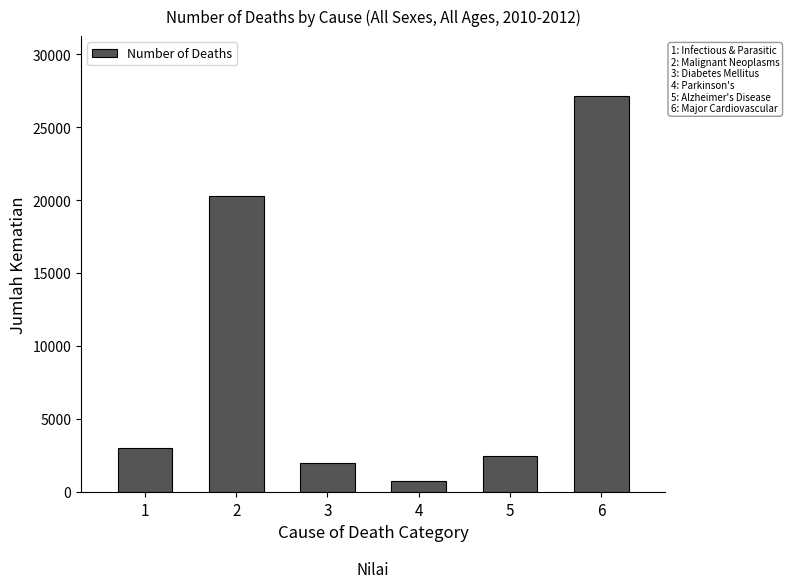

Reading left to right, transcribe all the data shown in this chart.

1=2986	2=20291	3=1973	4=764	5=2468	6=27160